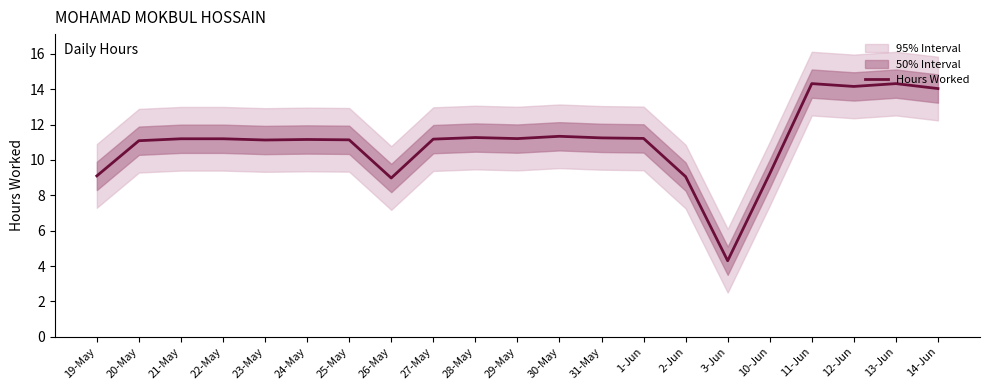

Which category has the highest value across all series?

11-Jun